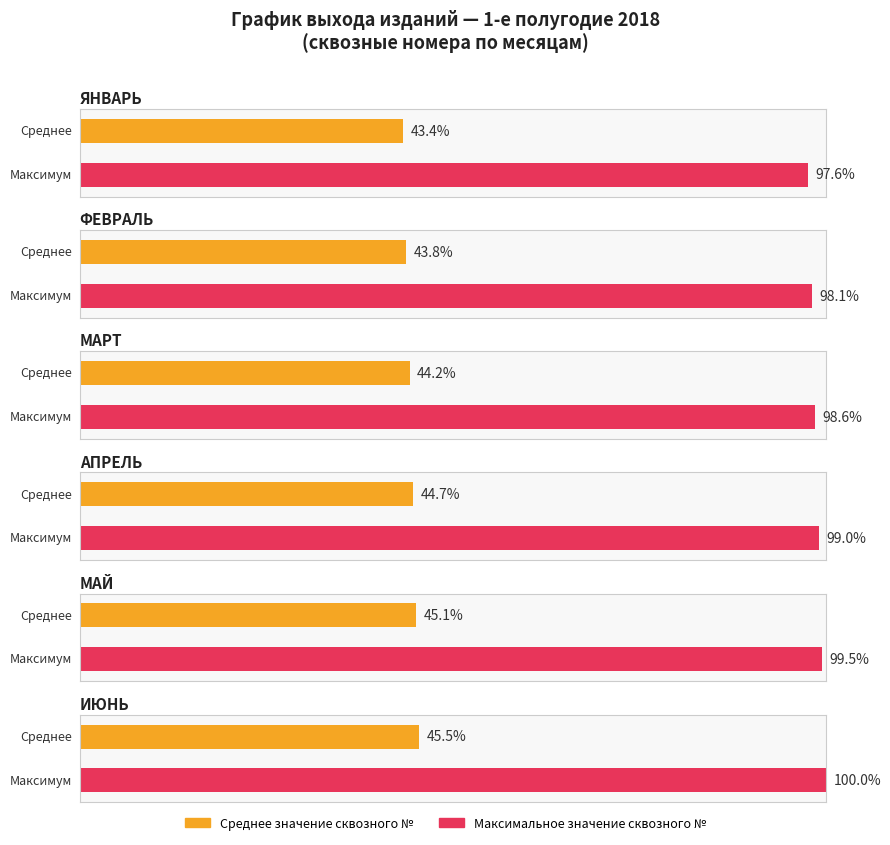

How many bars are there in total?

12